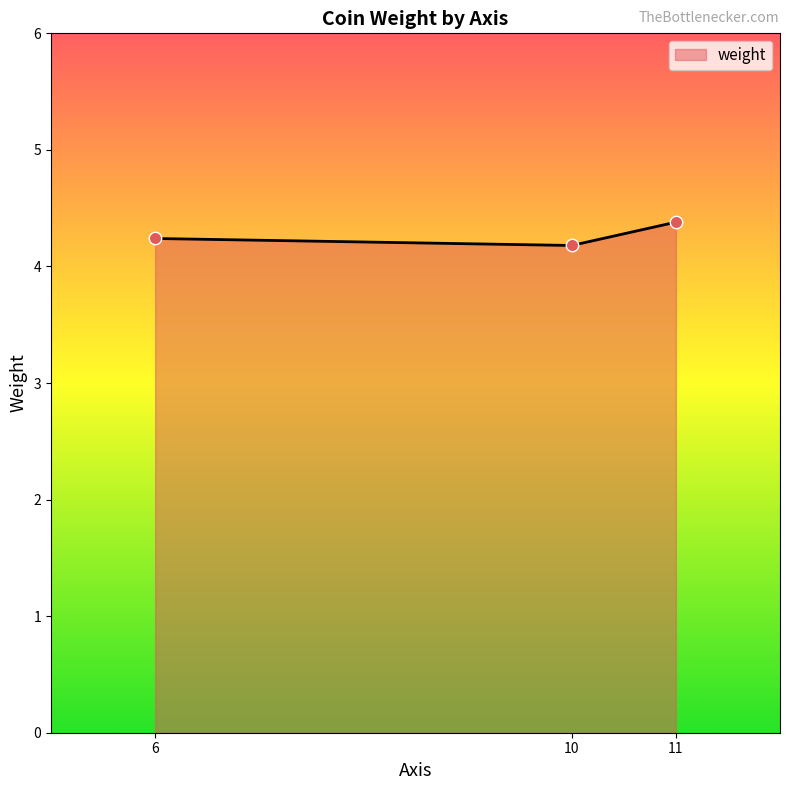

What is the change in value from 10 to 11?

+0.2